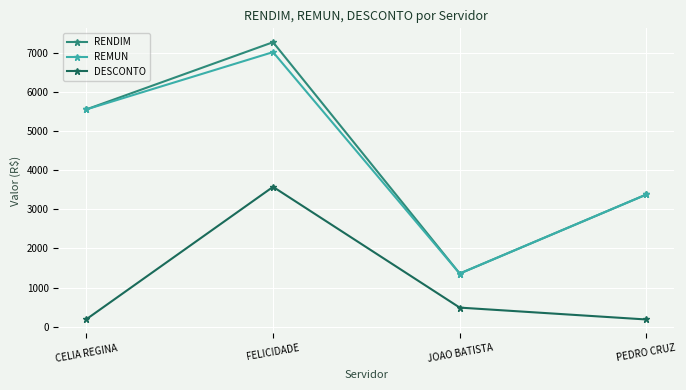

Where is REMUN nearest to the value 4187?

PEDRO CRUZ